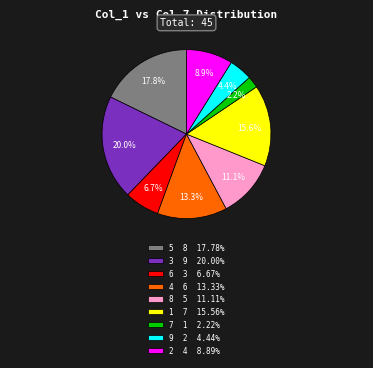

Rank the categories by value from lowest to highest.

7, 9, 6, 2, 8, 4, 1, 5, 3